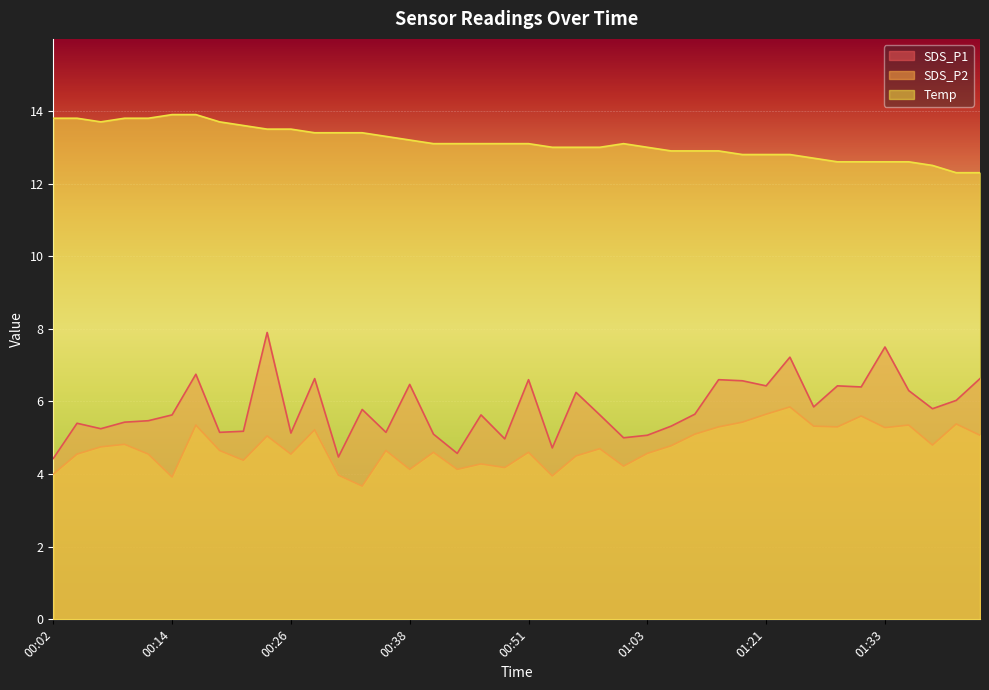

How many lines are shown in the chart?

3